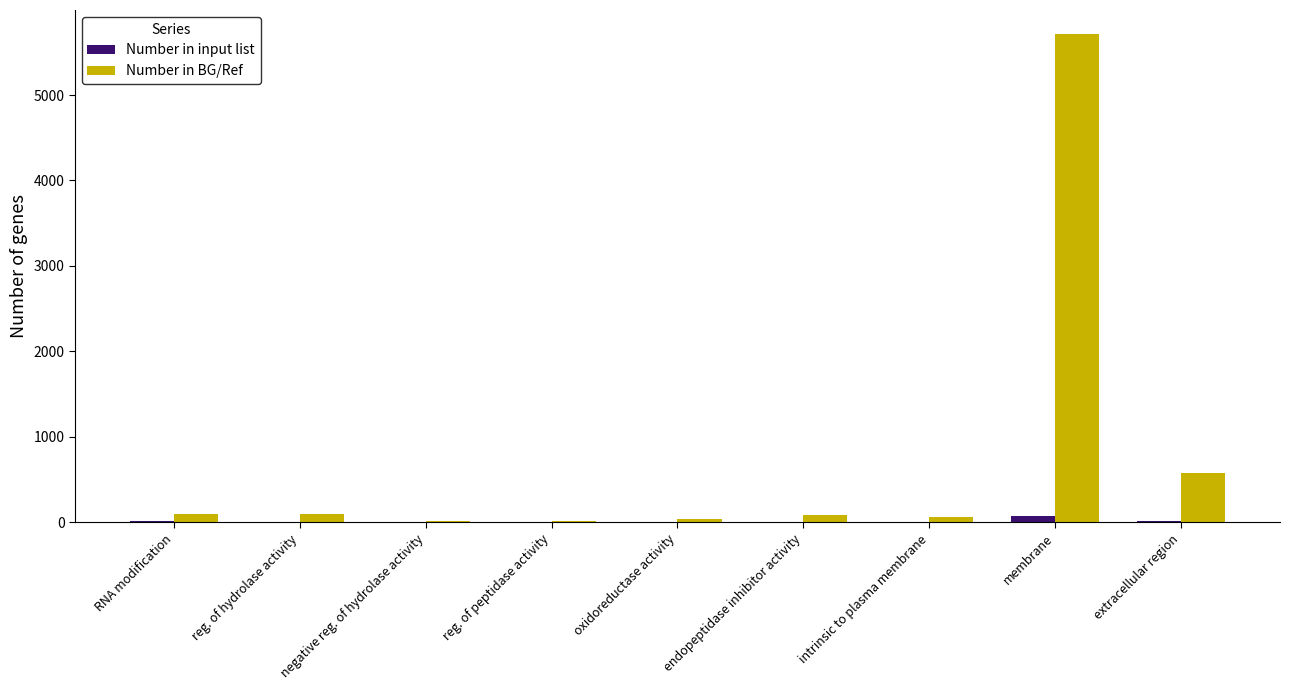

What is the sum of all Number in input list values?

144